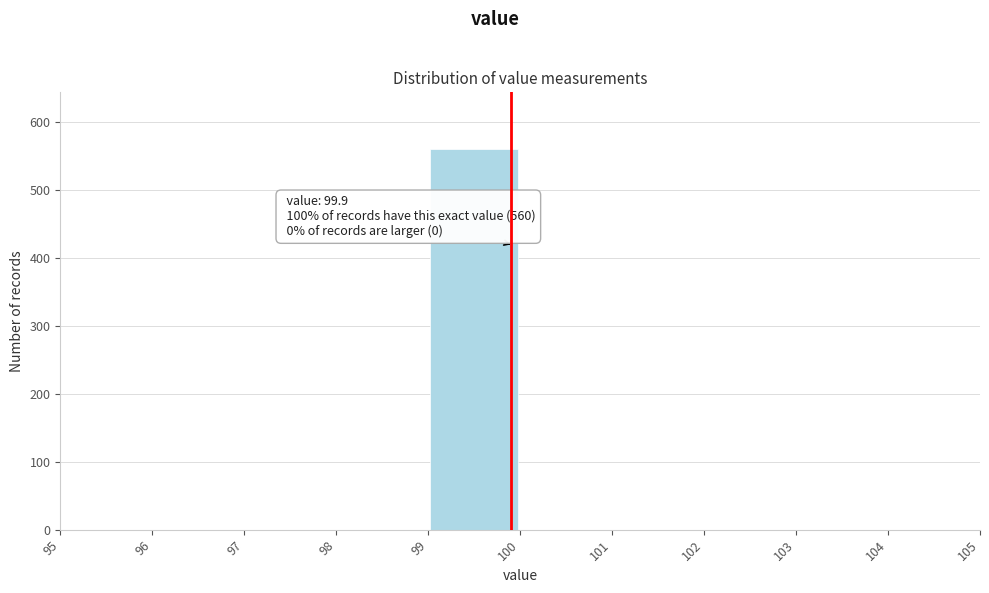

Over which range of the x-axis is the bar tallest?

99 to 100